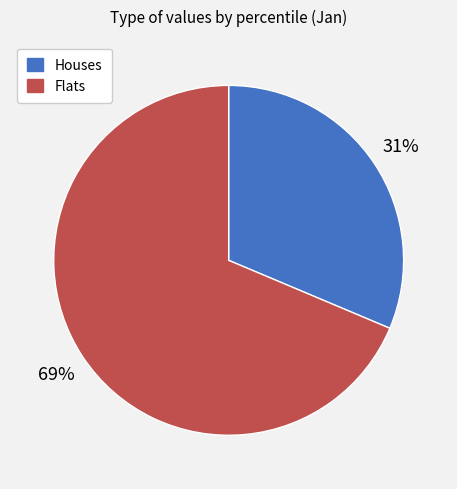

Is there any slice that represents more than half of the pie?

Yes